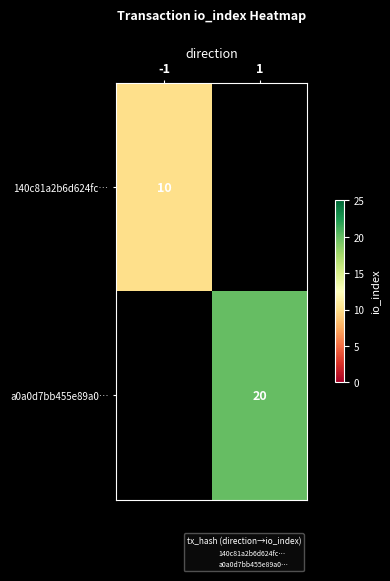

Which series has the largest range (max minus min)?

140c81a2b6d624fc…